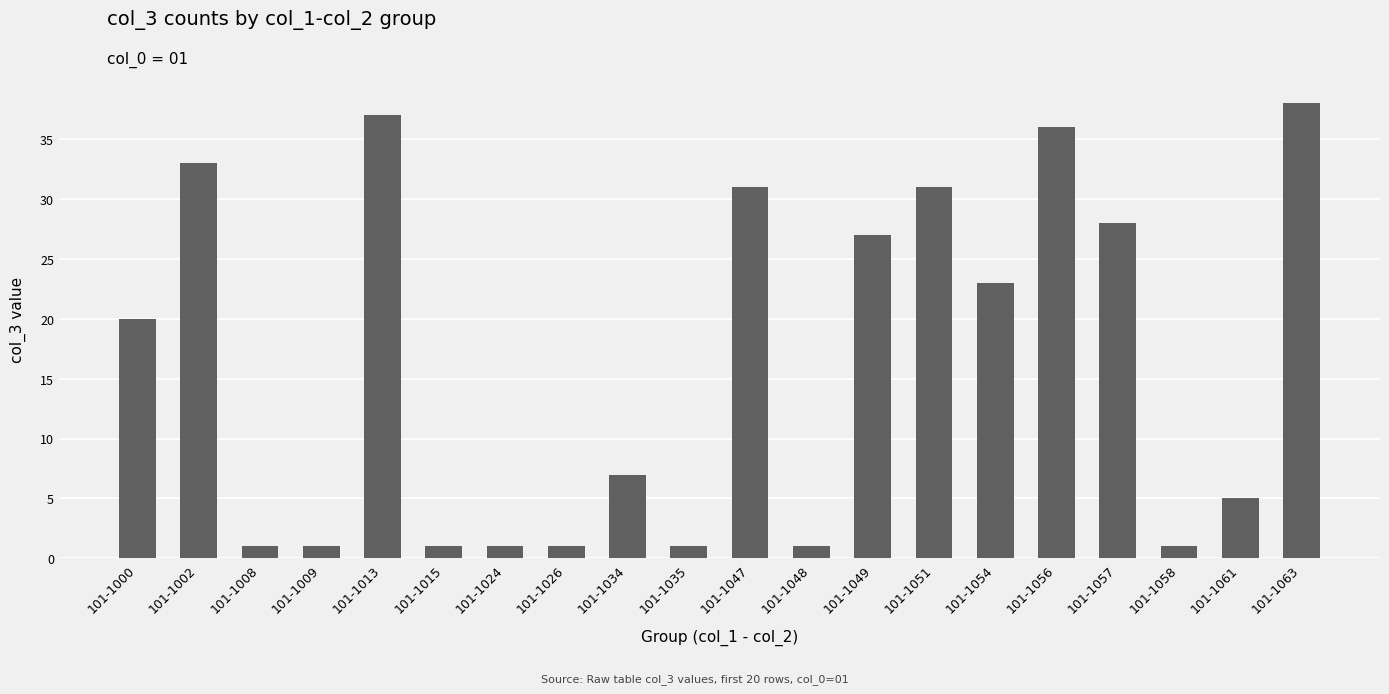

Where is the data nearest to the value 19?

101-1000